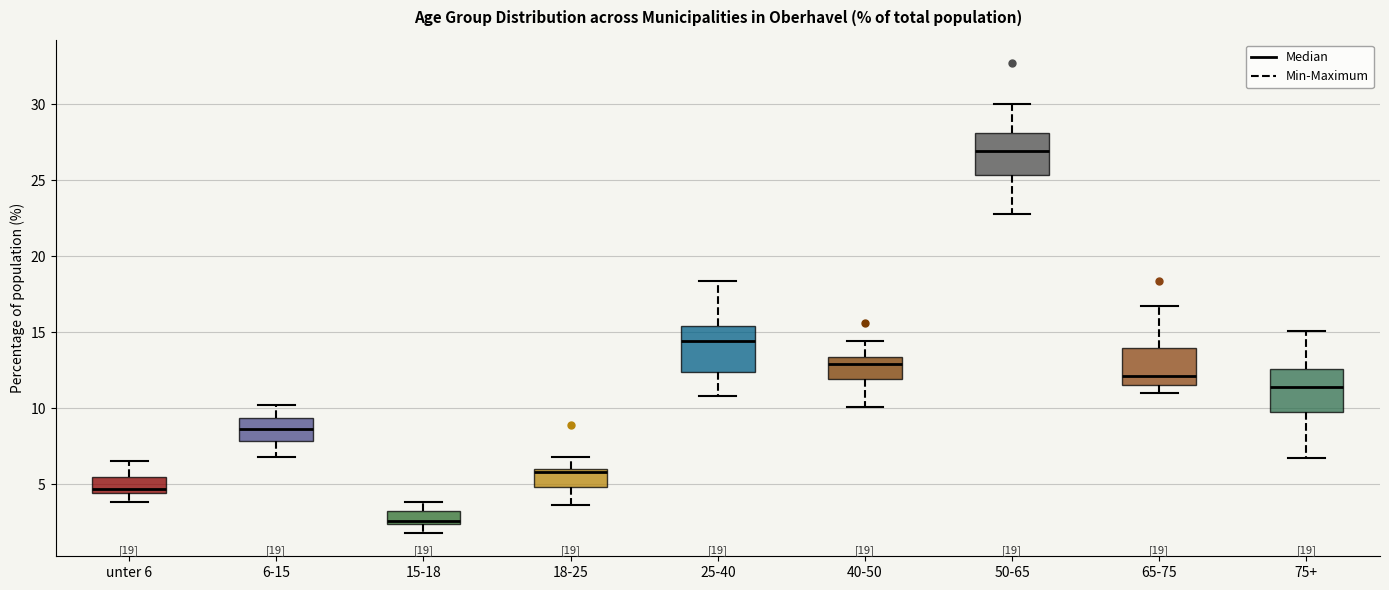

Which box has the highest median line?

50-65